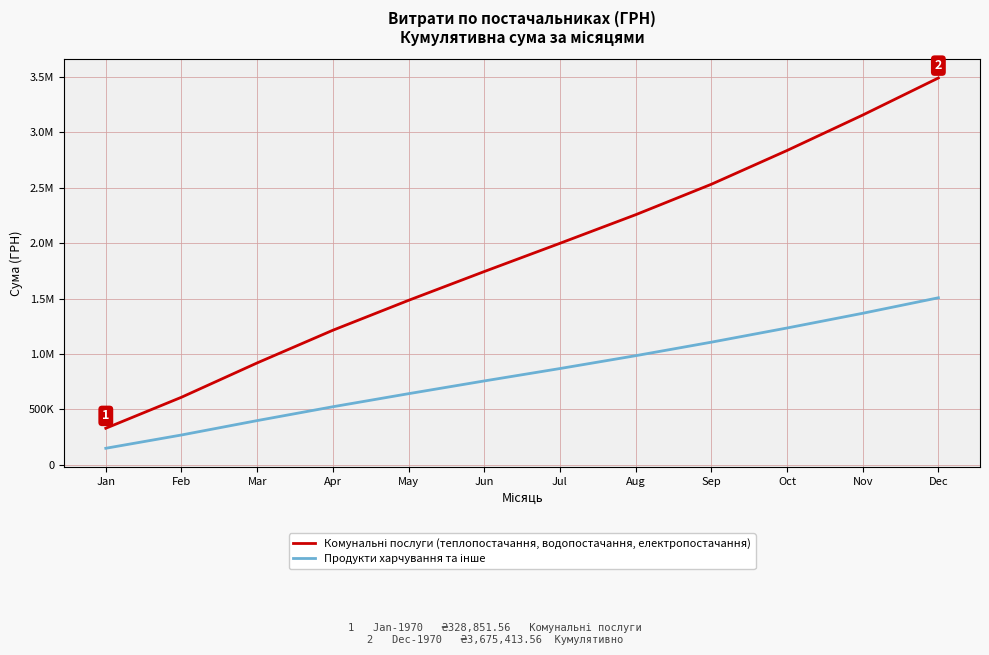

Which label corresponds to the smallest value in the chart?

Jan